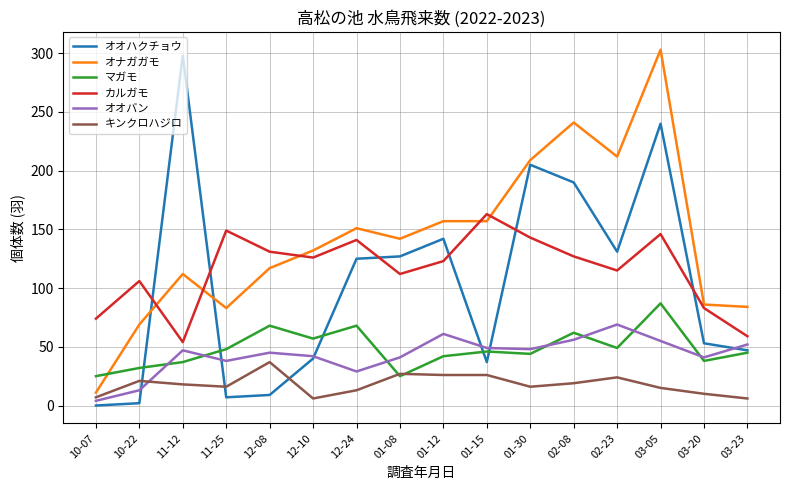

What is the minimum value for オオバン?

4